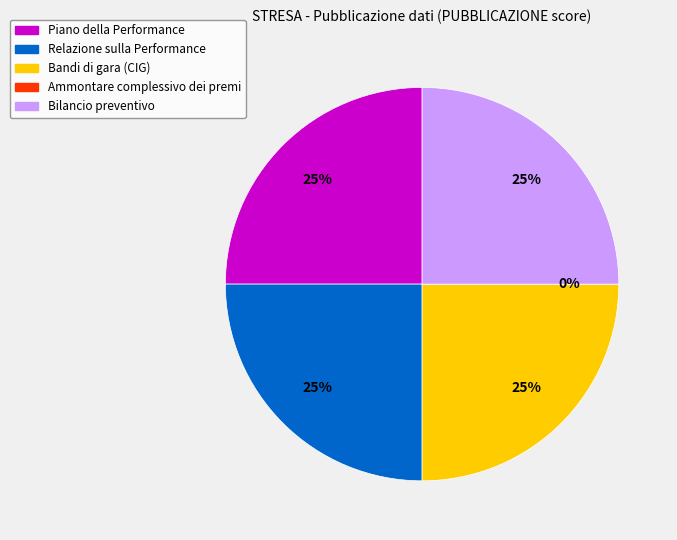

Approximately how many times larger is the value at Piano della Performance compared to Bilancio preventivo?

1.0